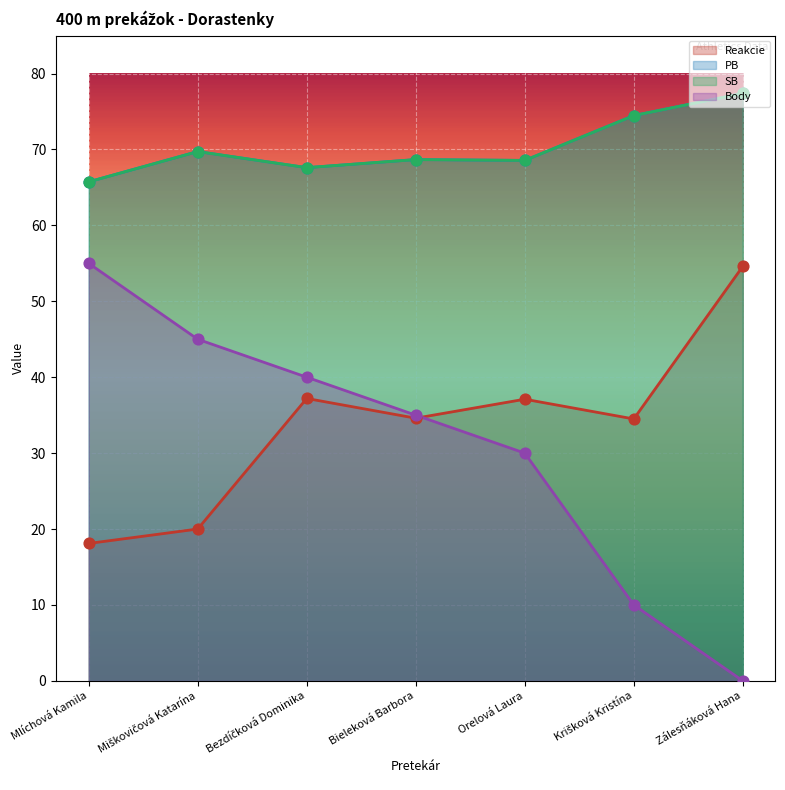

Is the value of Body at Miškovičová Katarína greater than the value of SB at Bieleková Barbora?

No